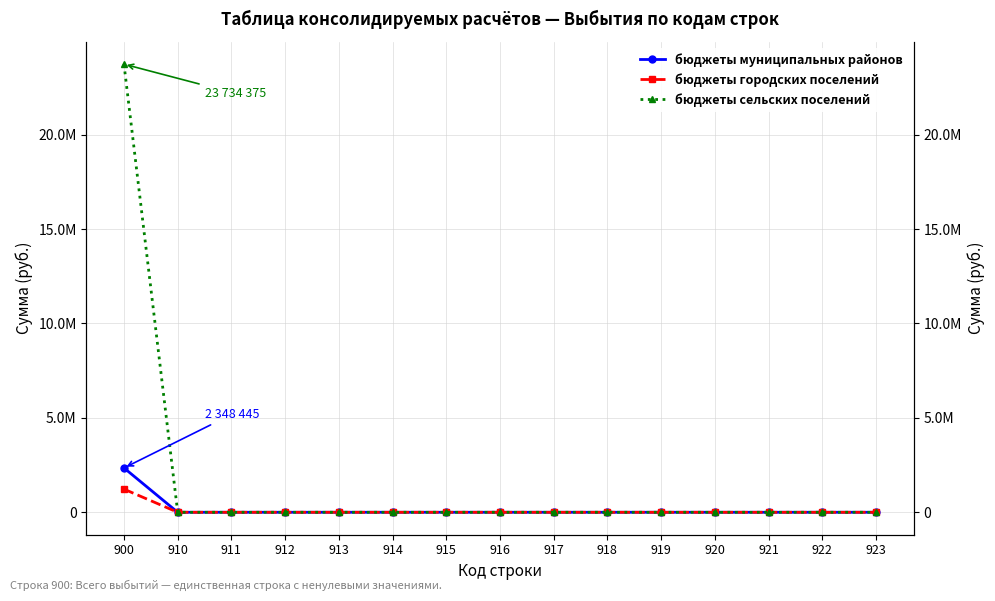

Reading right to left, list all the values displayed in this chart.

бюджеты муниципальных районов: 0.0	0.0	0.0	0.0	0.0	0.0	0.0	0.0	0.0	0.0	0.0	0.0	0.0	0.0	2348445.4
бюджеты городских поселений: 0.0	0.0	0.0	0.0	0.0	0.0	0.0	0.0	0.0	0.0	0.0	0.0	0.0	0.0	1225000.0
бюджеты сельских поселений: 0.0	0.0	0.0	0.0	0.0	0.0	0.0	0.0	0.0	0.0	0.0	0.0	0.0	0.0	23734375.0